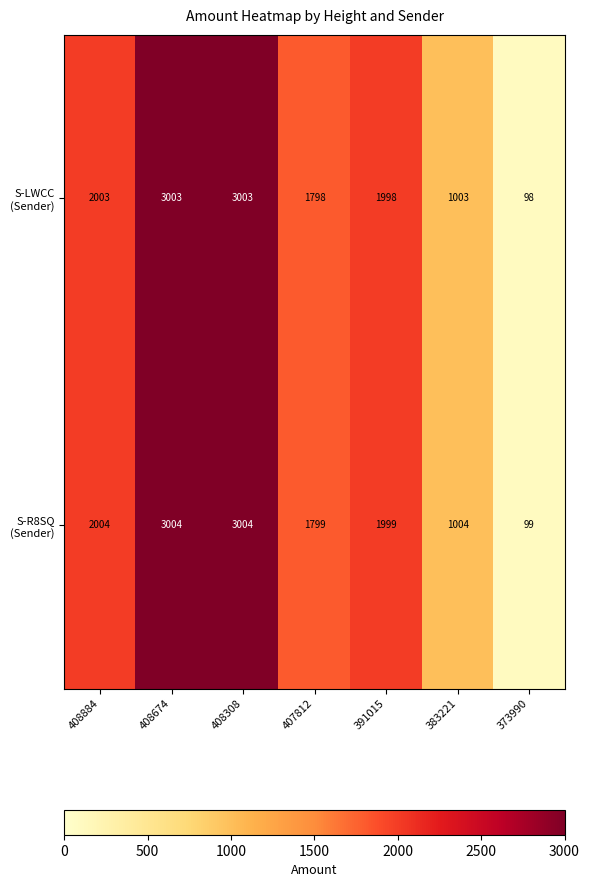

What is the total value across all series at 383221?

2007